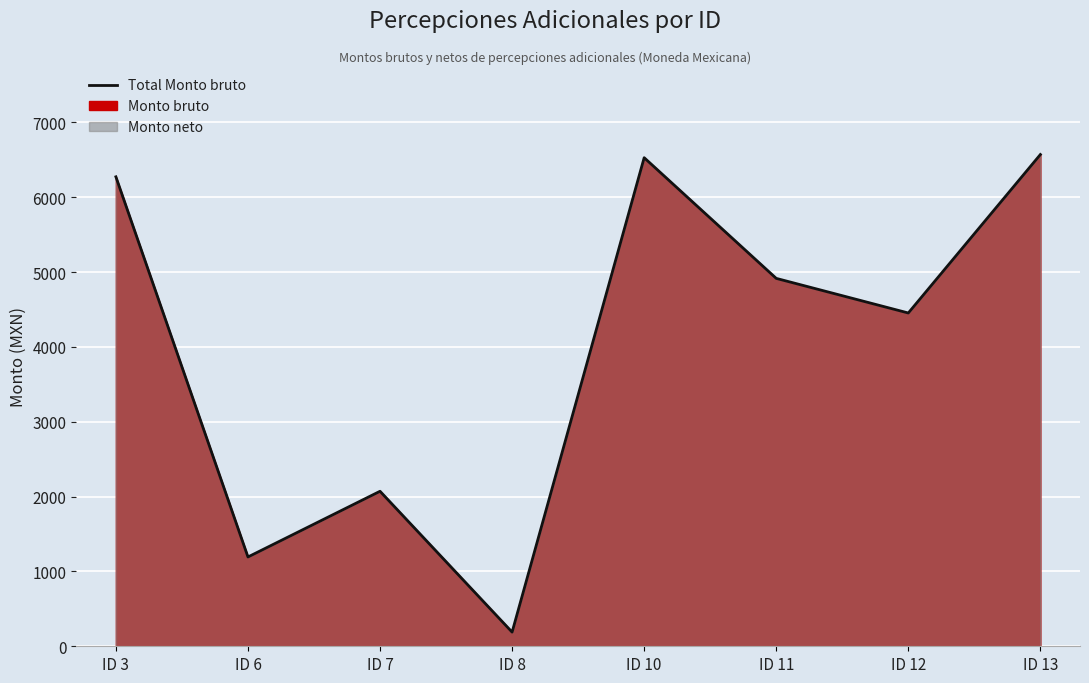

The chart shows a value of 2070.9 at ID 7. True or false?

True